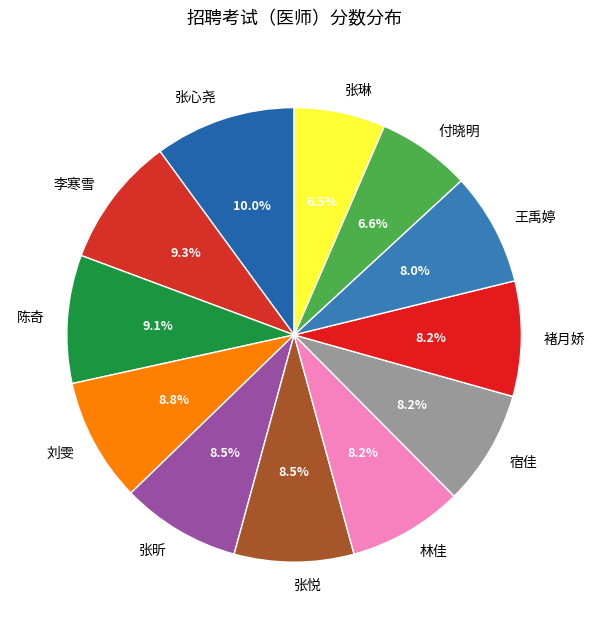

To the nearest percent, what is the average slice percentage?

8%